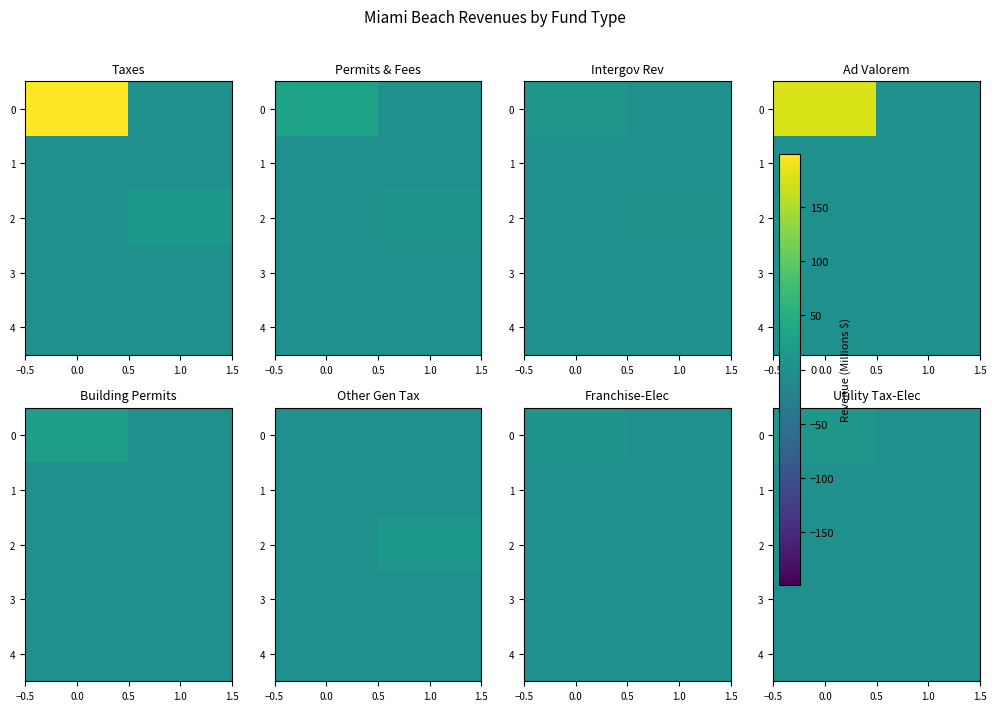

How many data points does each series have?

2